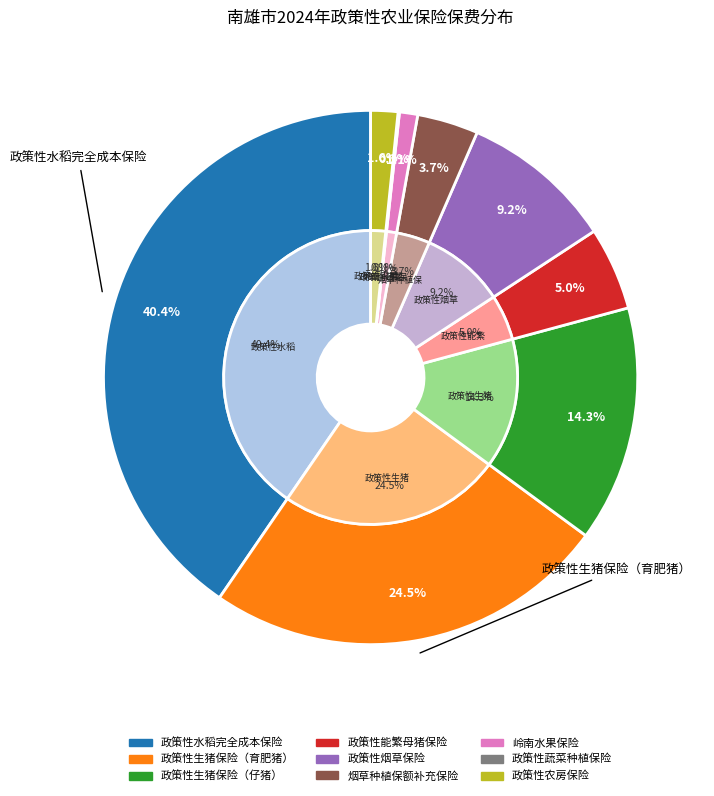

Between 烟草种植保额补充保险 and 政策性生猪保险（仔猪）, which is larger?

政策性生猪保险（仔猪）